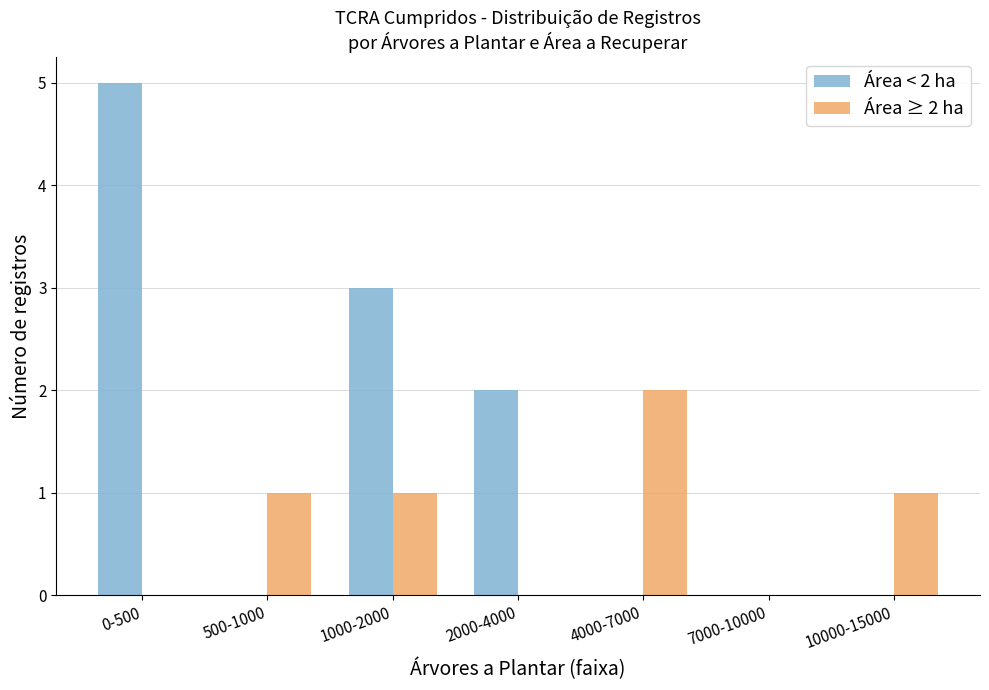

What is the average value of the Área < 2 ha series?

1